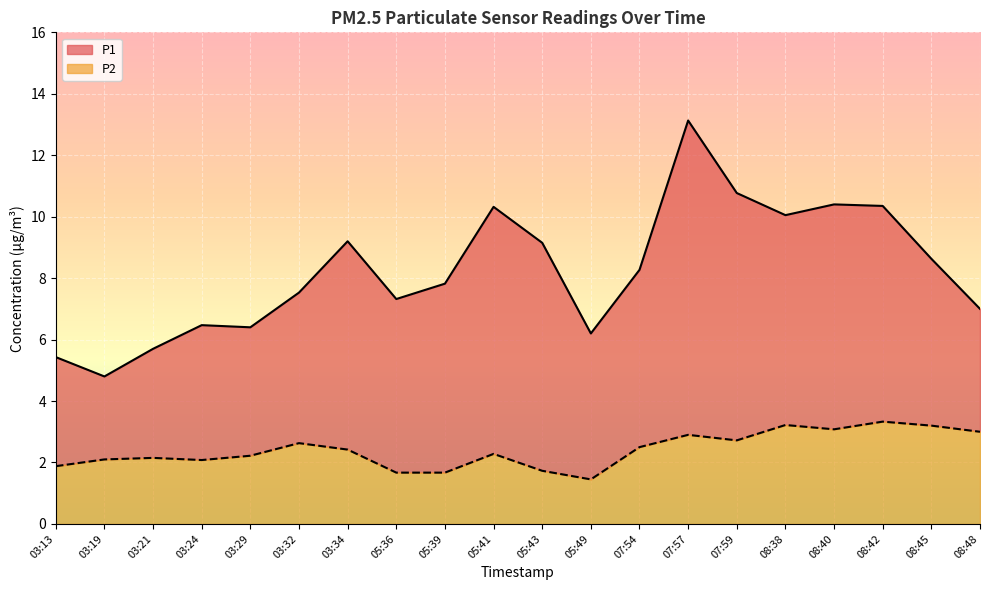

What value does the P2 series have at 03:19?

2.1